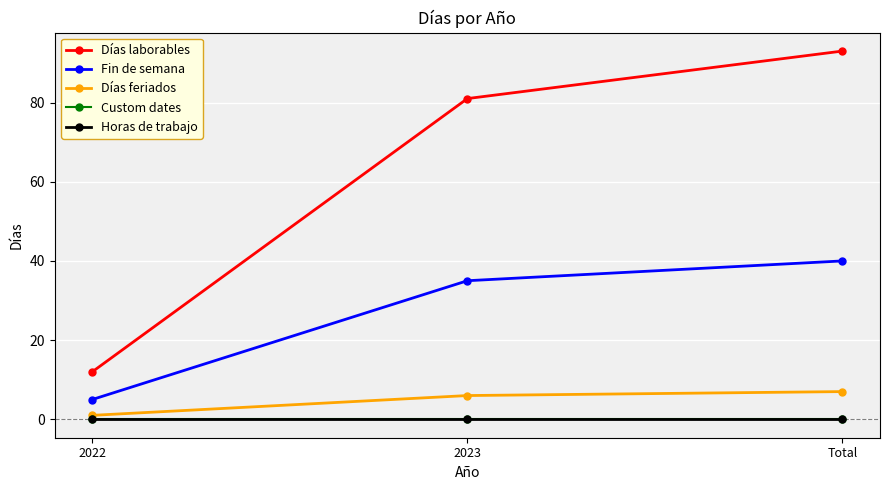

What is the sum of the Fin de semana values at 2022 and 2023?

40